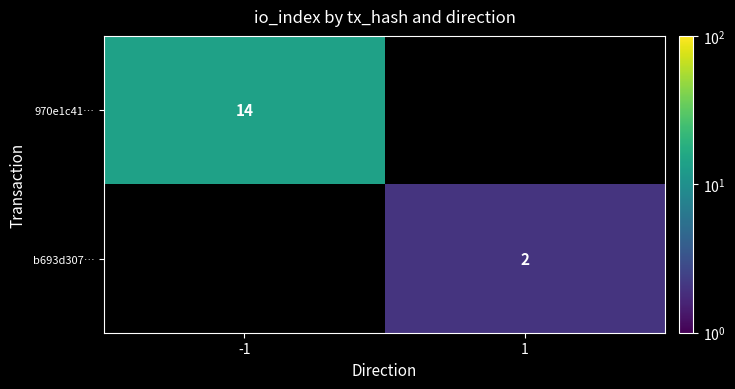

How many series are shown in this chart?

2